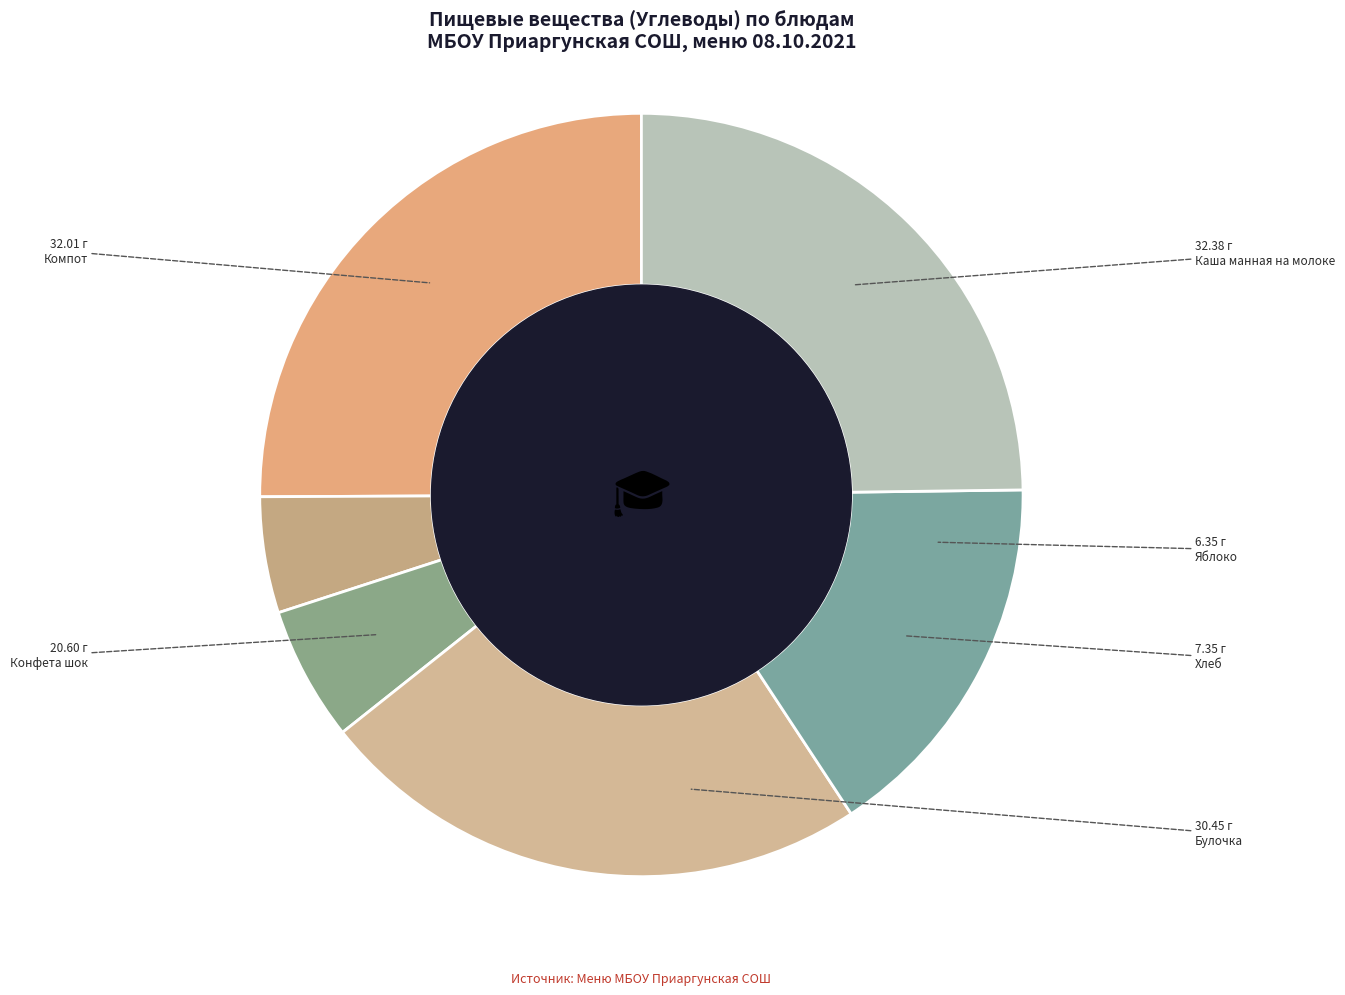

Count the number of slices in the pie.

6